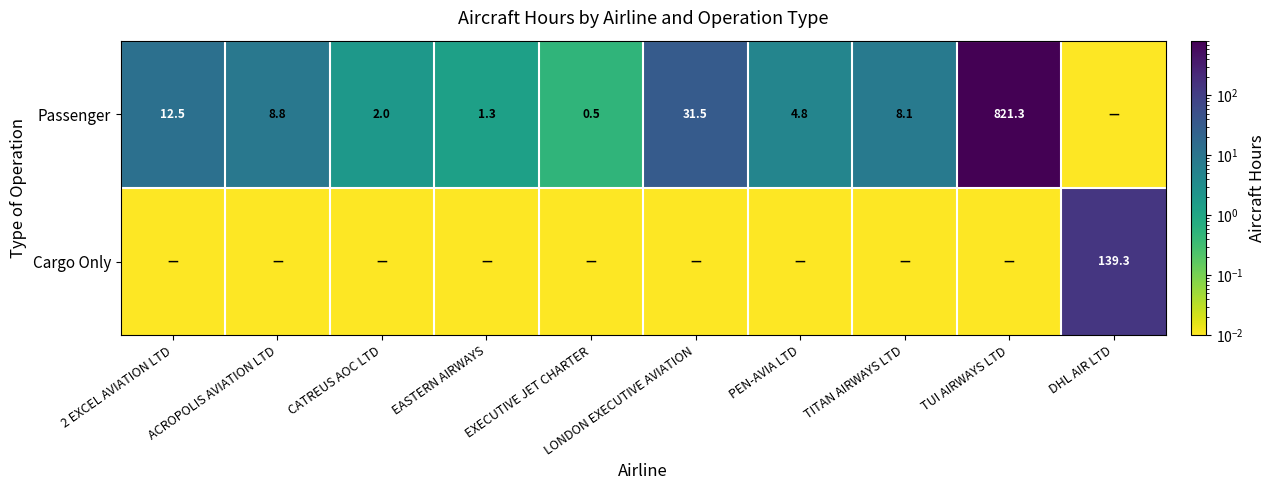

Rank the series at TITAN AIRWAYS LTD from highest to lowest value.

Passenger, Cargo Only